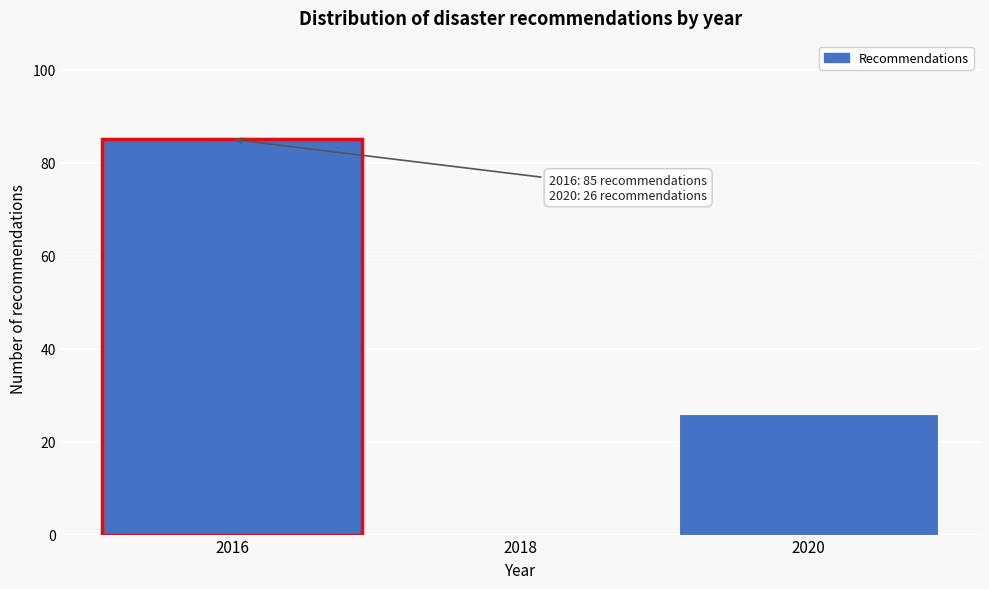

Reading right to left, extract all data points from this chart.

2020=26	2018=0	2016=85